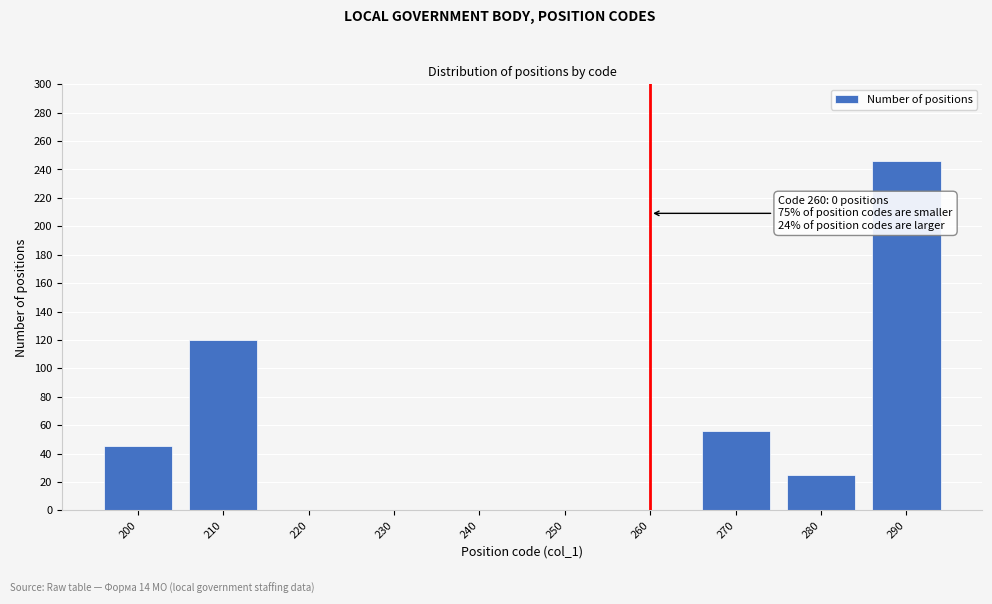

Reading right to left, list all the values displayed in this chart.

290=246	280=25	270=56	260=0	250=0	240=0	230=0	220=0	210=120	200=45